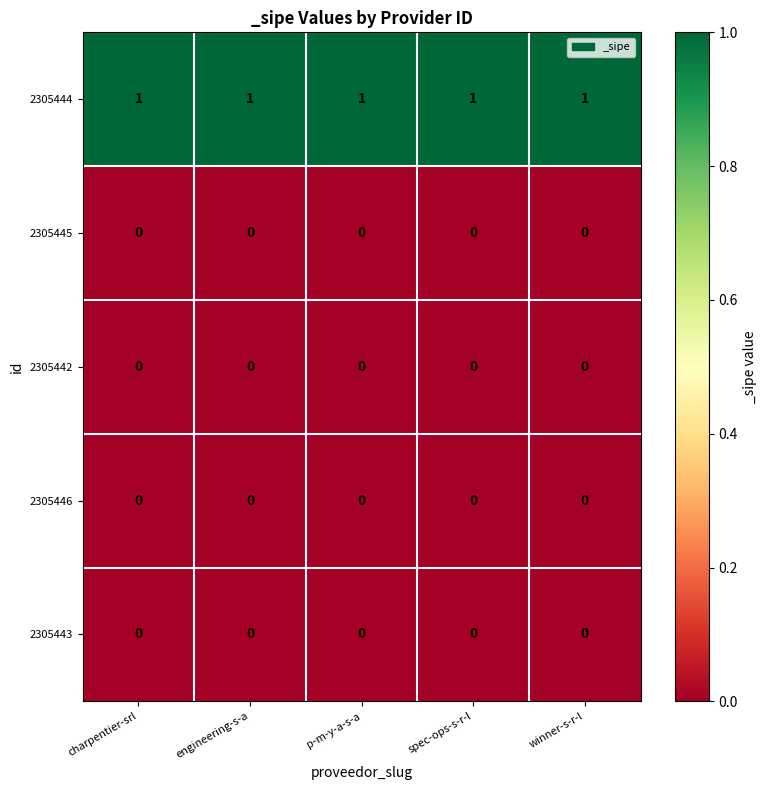

True or false: 2305443 has a value of 0 at engineering-s-a.

True